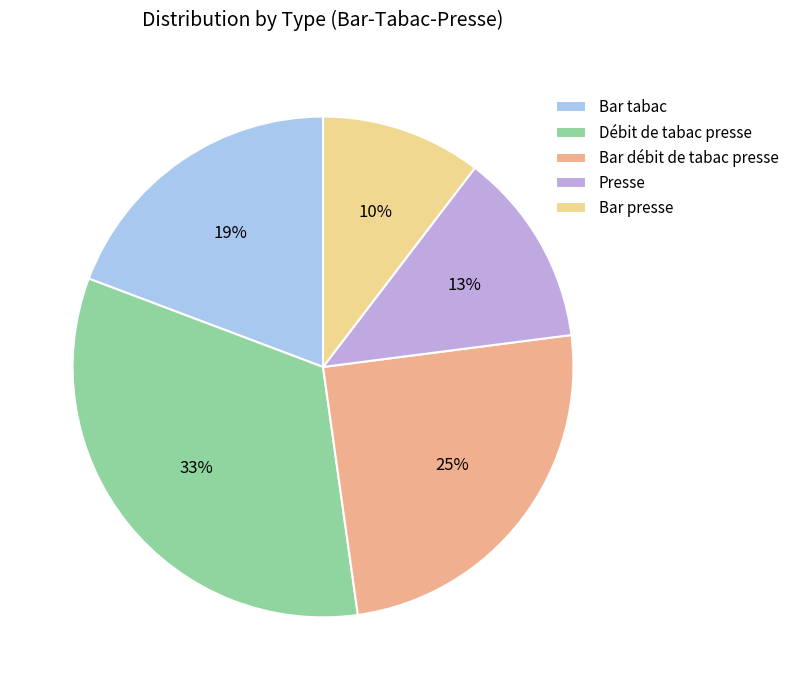

Which has a higher value, Bar presse or Débit de tabac presse?

Débit de tabac presse